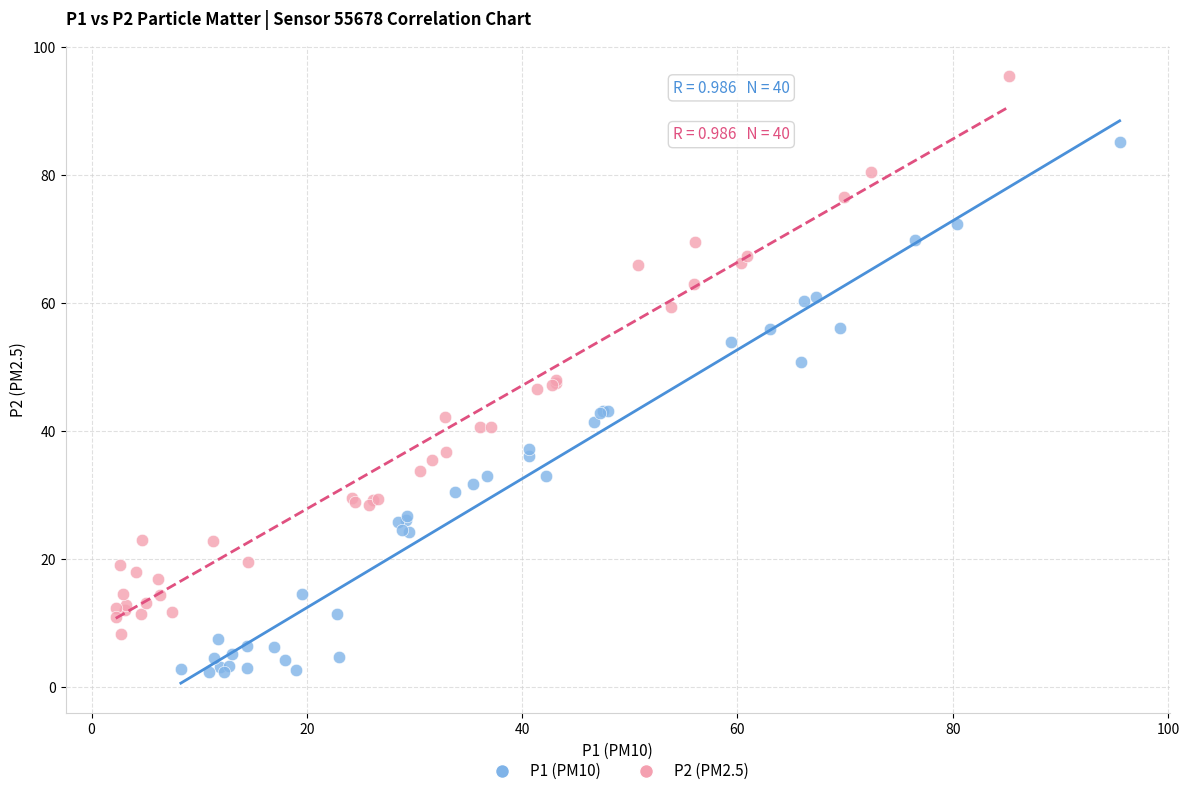

Which series has the widest spread of Y values?

P2 (PM2.5)